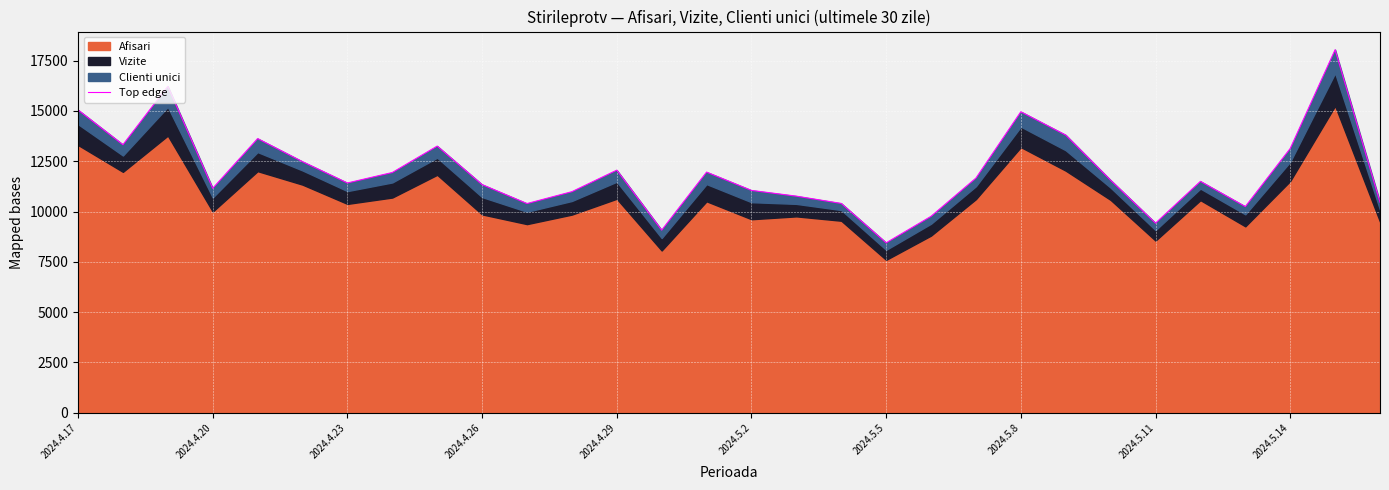

True or false: the data shows 7116 at 2024.4.20.

False